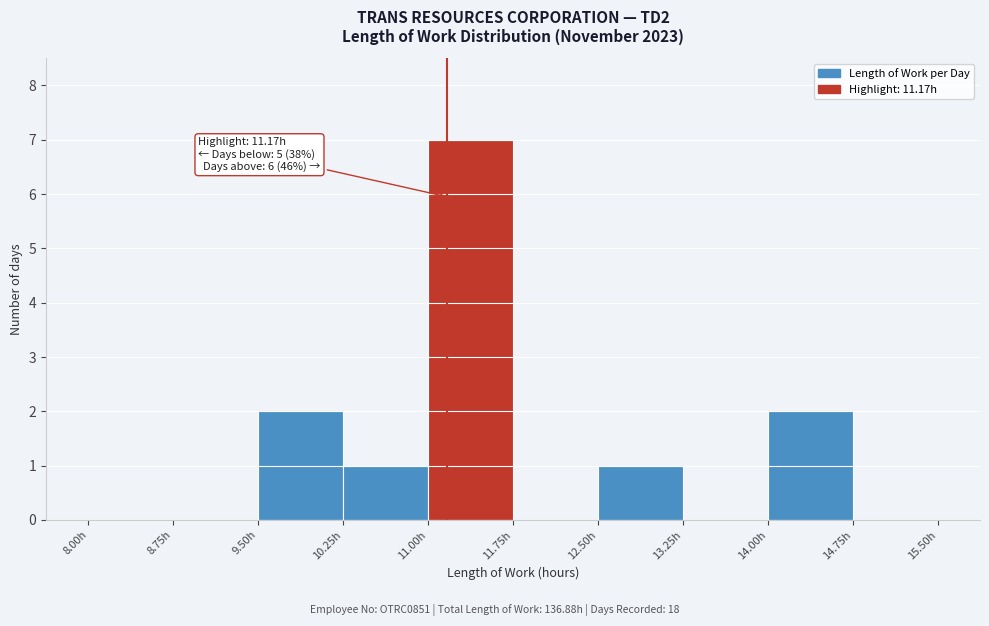

Which range on the x-axis has the tallest bar?

11.00 to 11.75